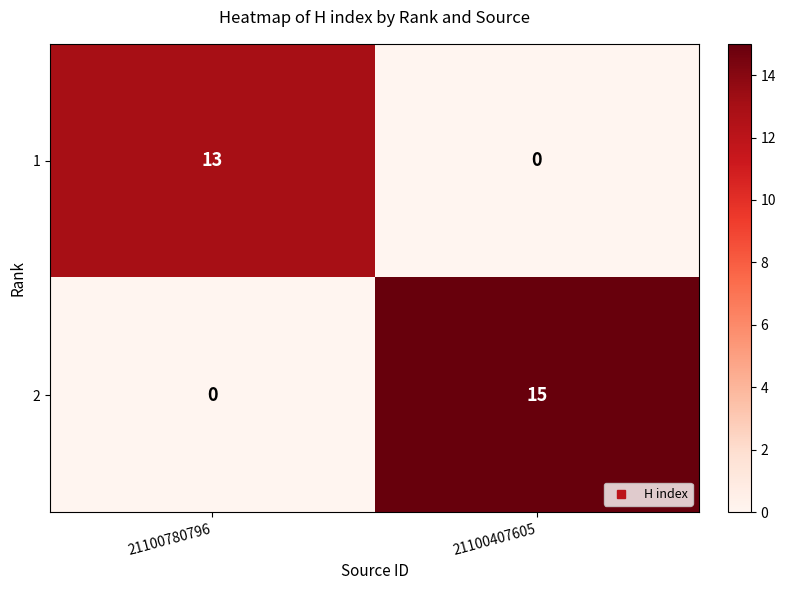

Which series changed the most between 21100780796 and 21100407605?

2